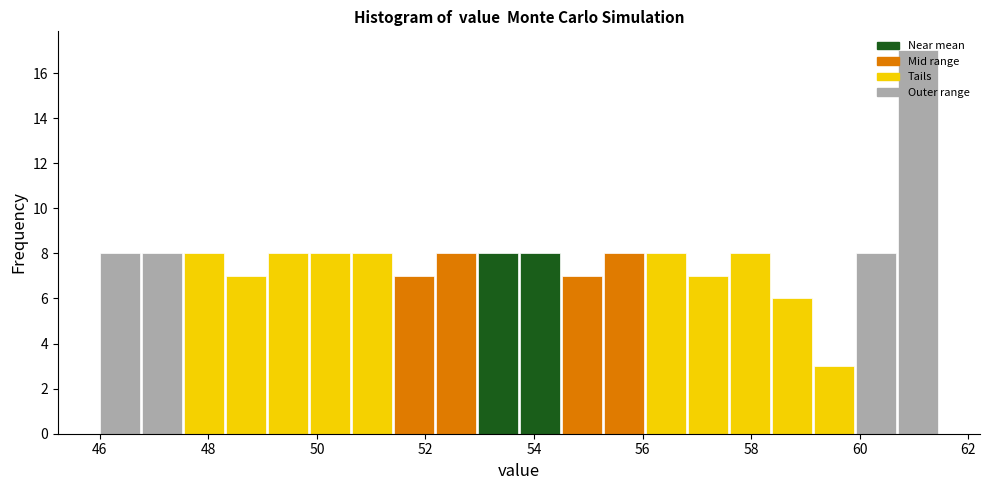

Read against the x-axis, roughly where is the centre of the tallest bar?

61.0